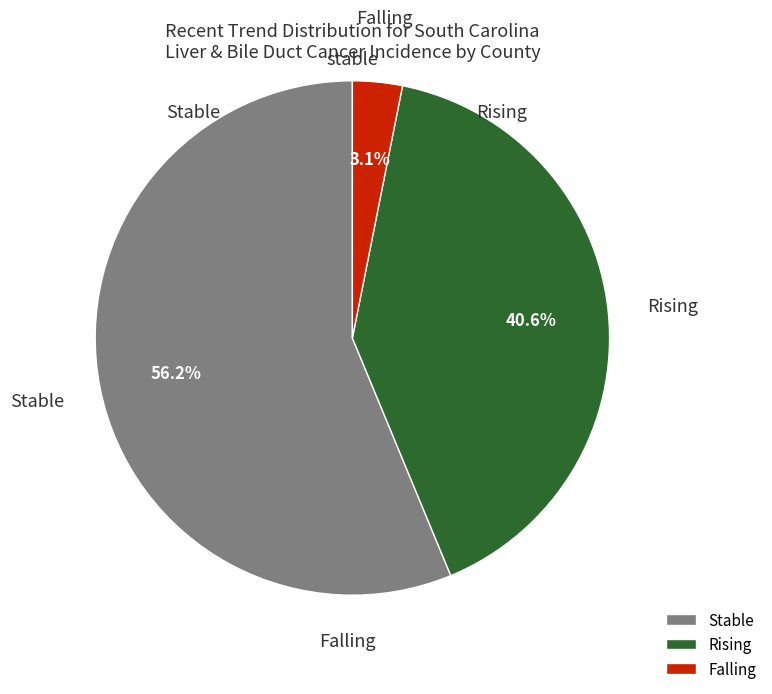

Which slice is the largest?

Stable